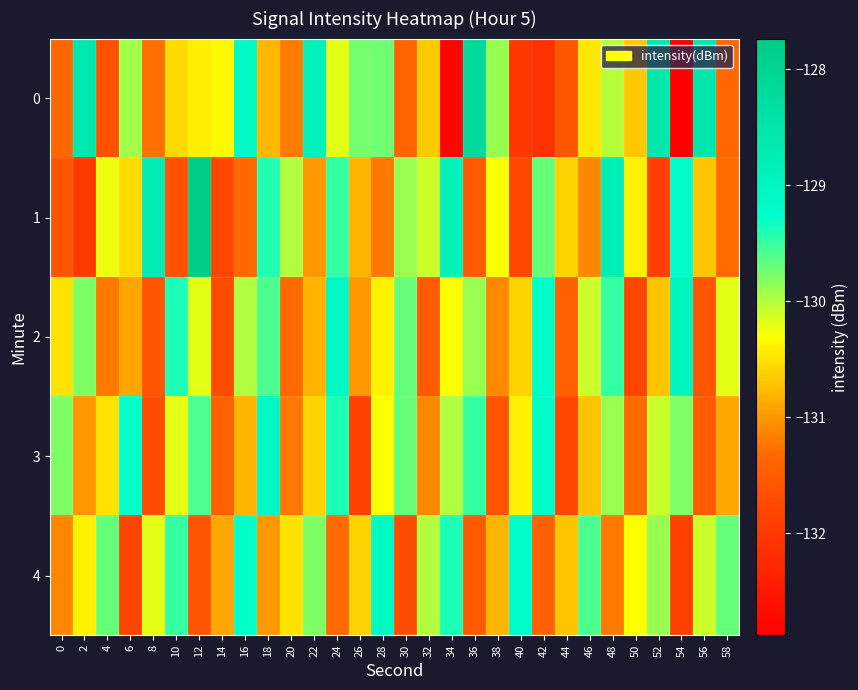

Rank the series at 38 from lowest to highest value.

3, 2, 4, 1, 0